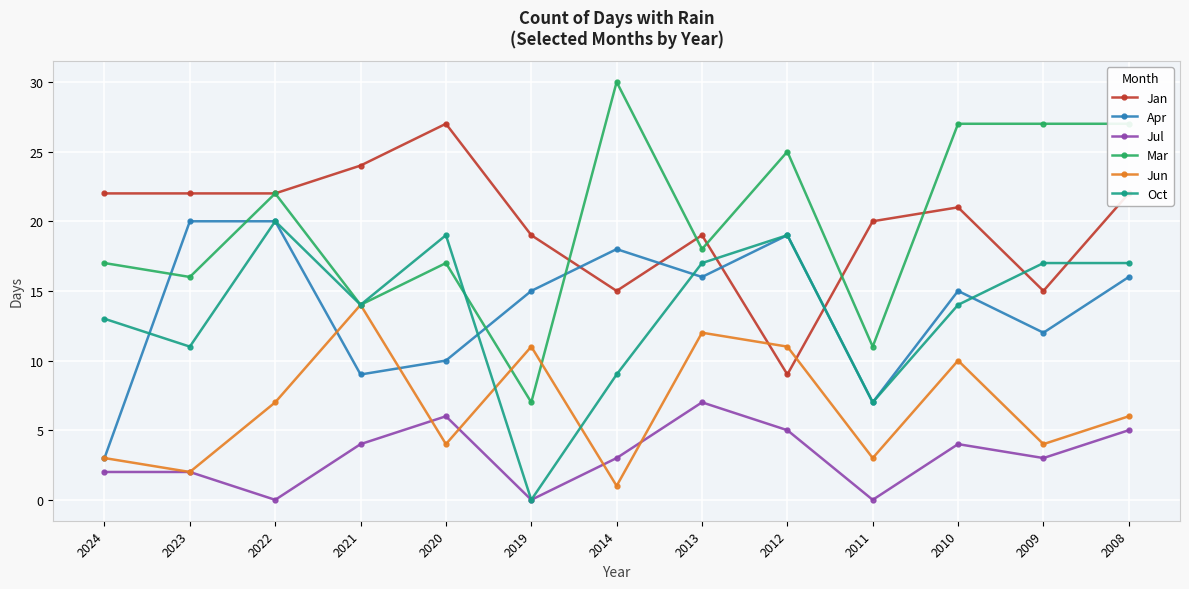

What is the sum of all Jan values?

257